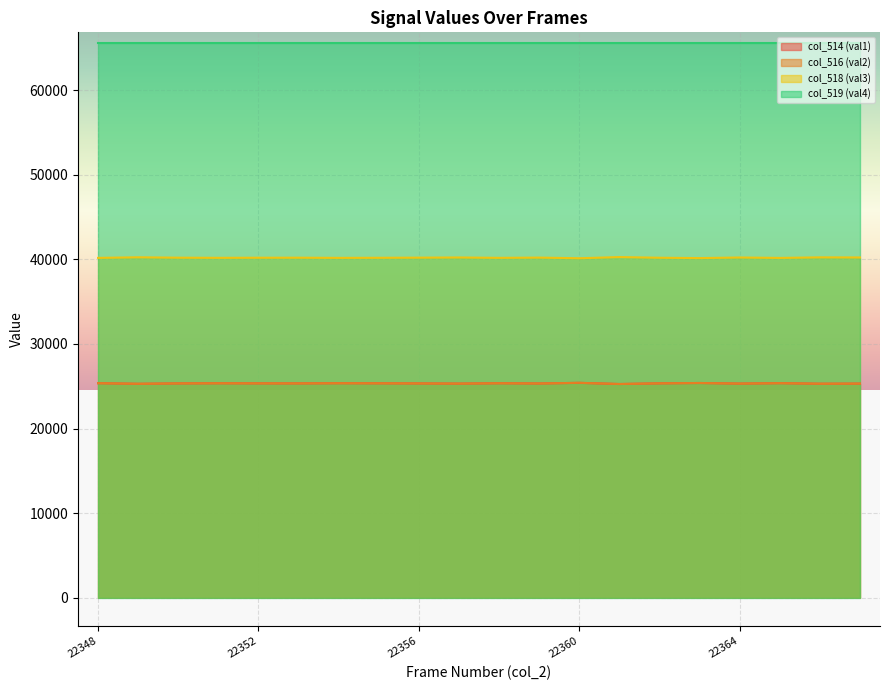

Rank the categories by col_516 (val2) value from highest to lowest.

22360, 22363, 22365, 22348, 22354, 22358, 22351, 22355, 22362, 22352, 22353, 22350, 22356, 22359, 22364, 22357, 22367, 22366, 22349, 22361